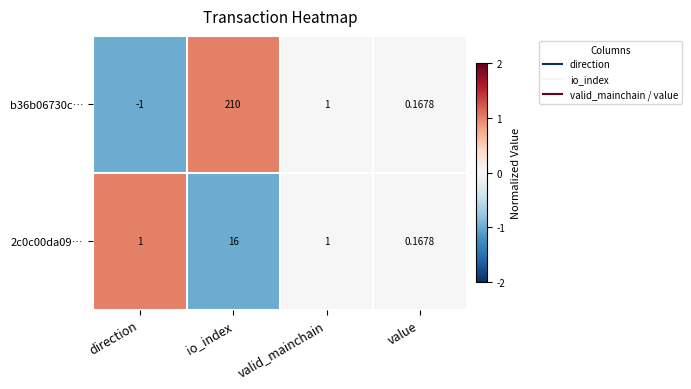

At which label does b36b06730c… first exceed 1?

io_index